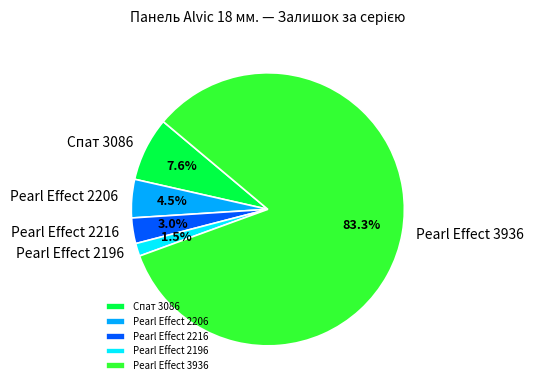

Does Pearl Effect 3936 represent more than half of the total?

Yes